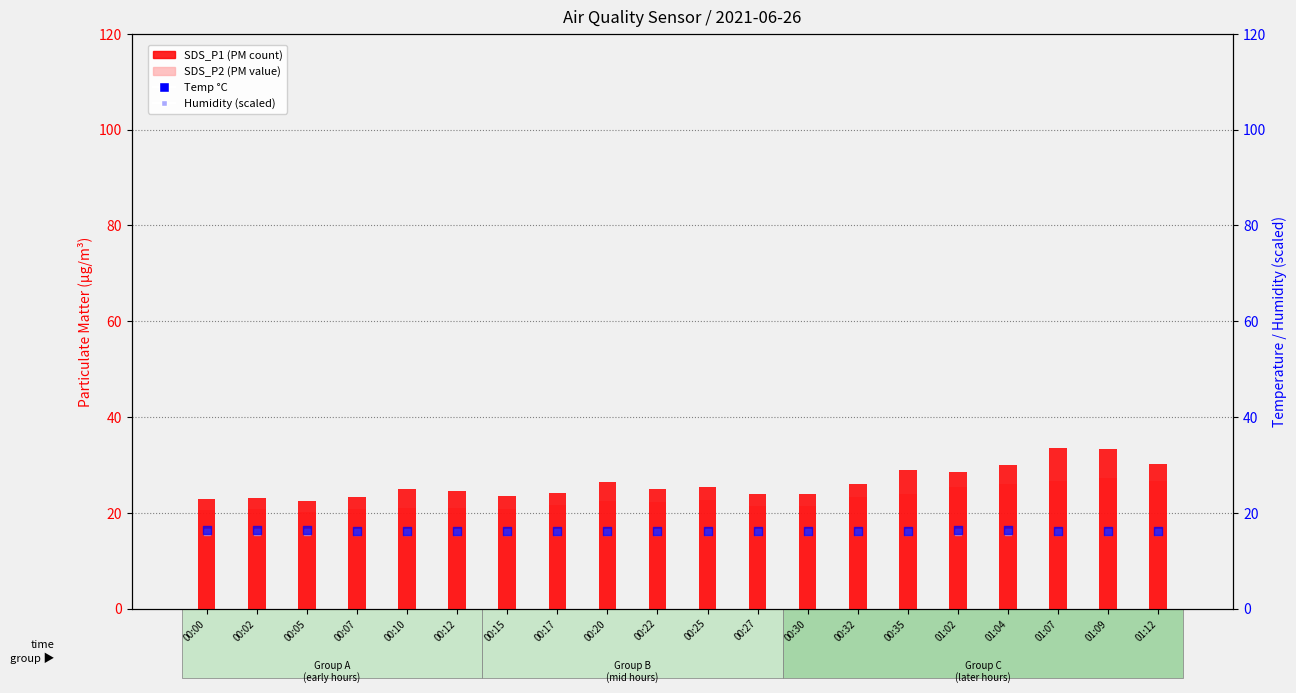

Which series contains the highest Y value?

SDS_P1